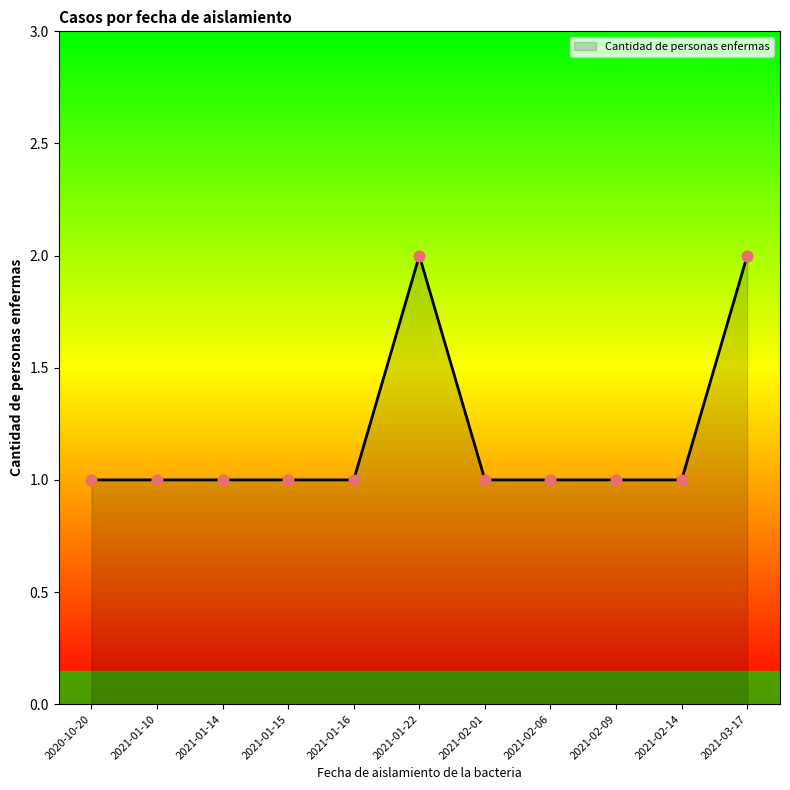

Approximately how many times larger is the value at 2021-01-16 compared to 2021-01-10?

1.0